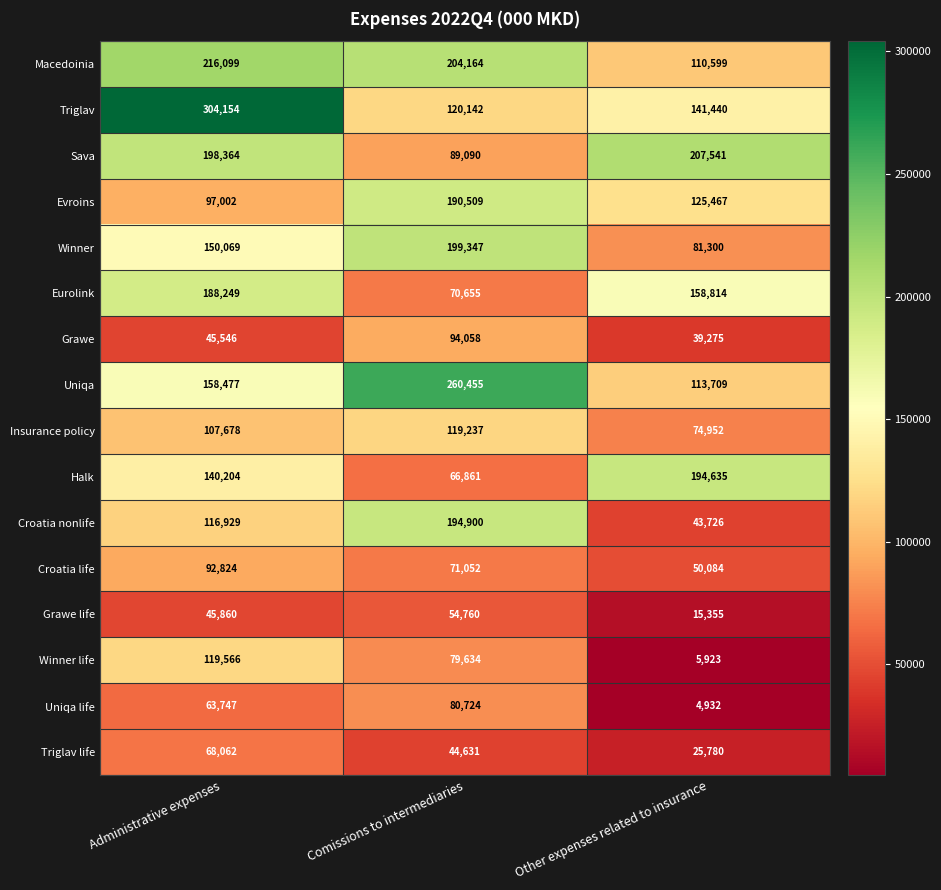

Which category has the highest value across all series?

Administrative expenses